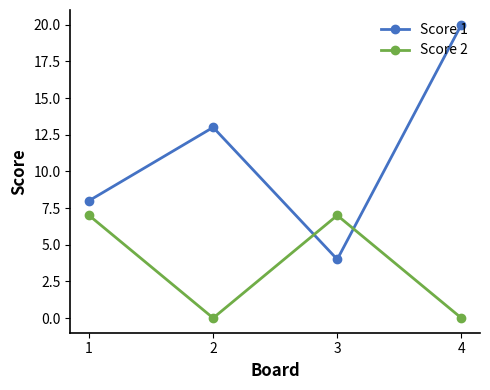

What is the difference between the second highest and minimum values in the Score 2 series?

7